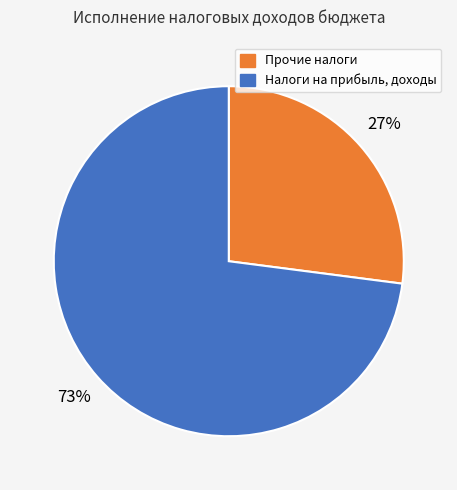

To the nearest percent, what is the difference between the largest and smallest slice percentages?

46%